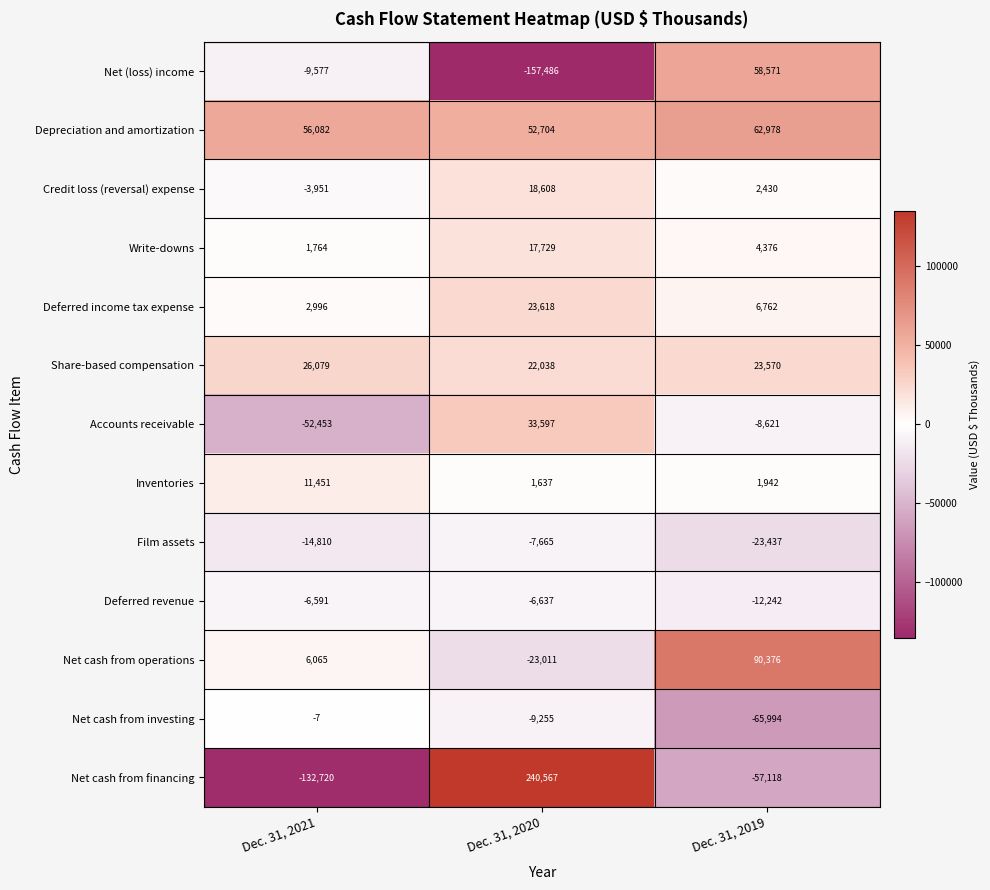

Between Dec. 31, 2021 and Dec. 31, 2019, which series saw the biggest shift?

Net cash from operations